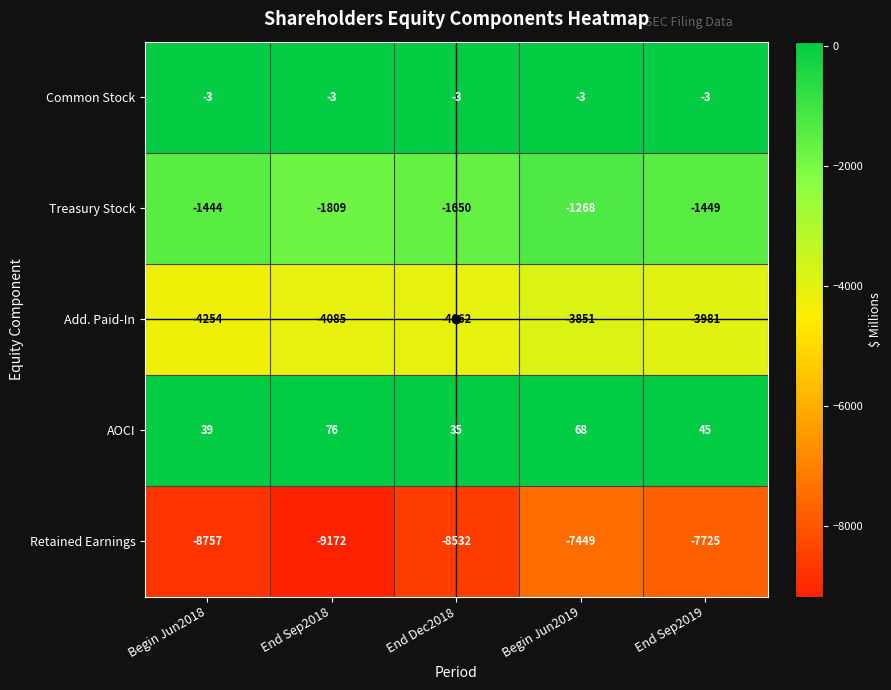

What is the difference between the Add. Paid-In values at End Sep2018 and Begin Jun2019?

234